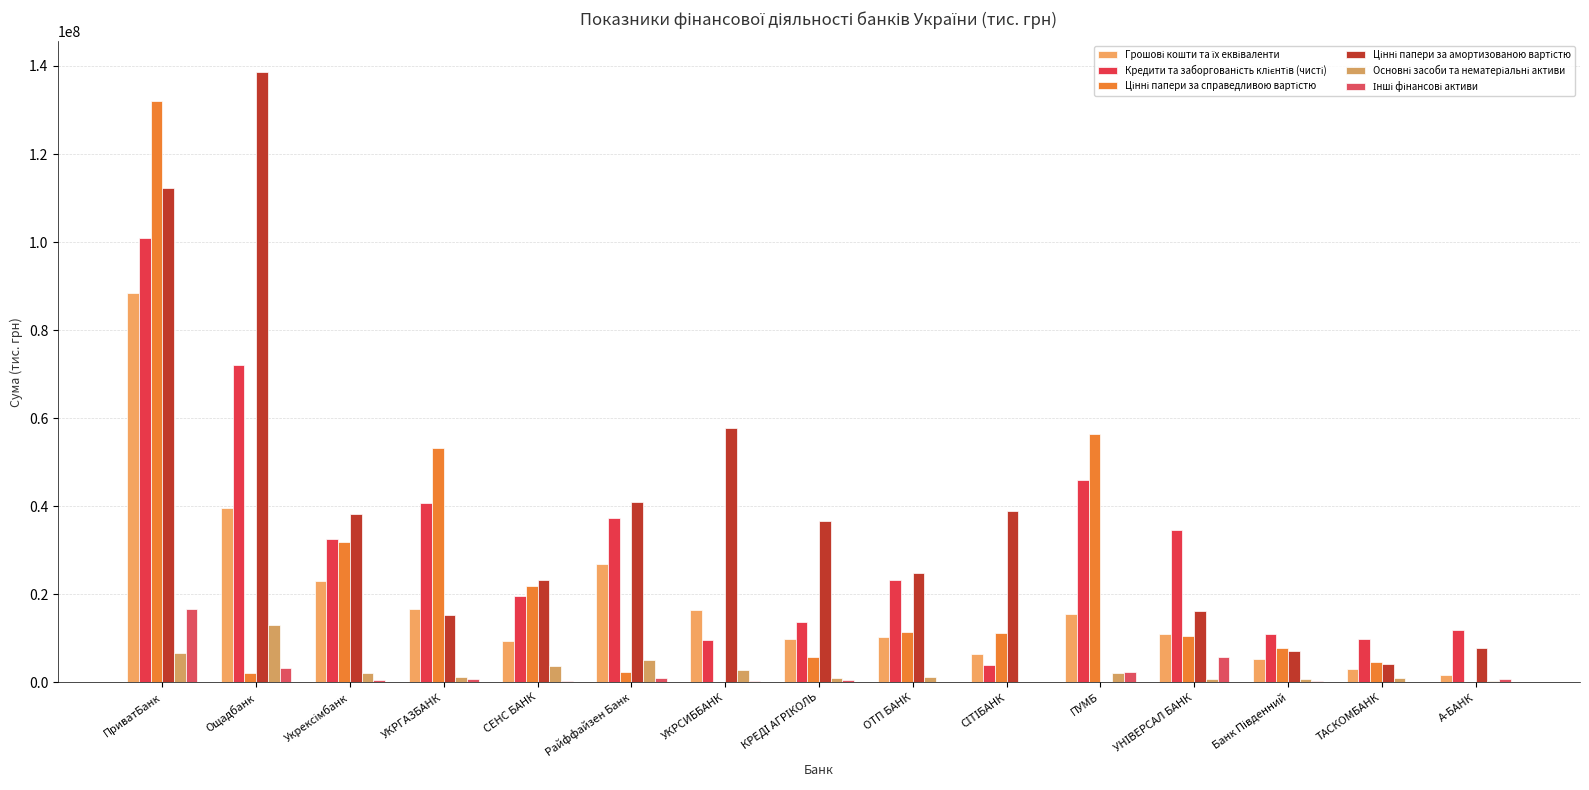

What is the label of the 1st bar from the left?

ПриватБанк